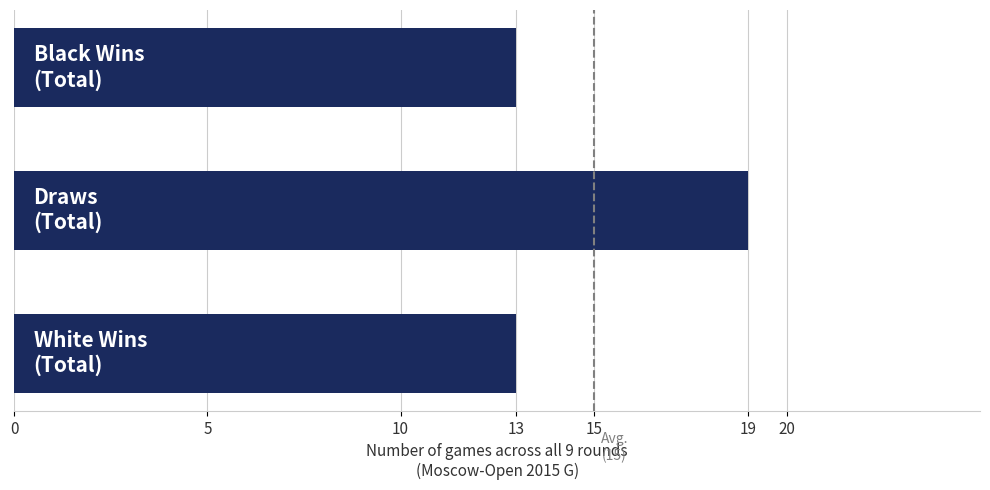

What is the maximum value shown in the chart?

19